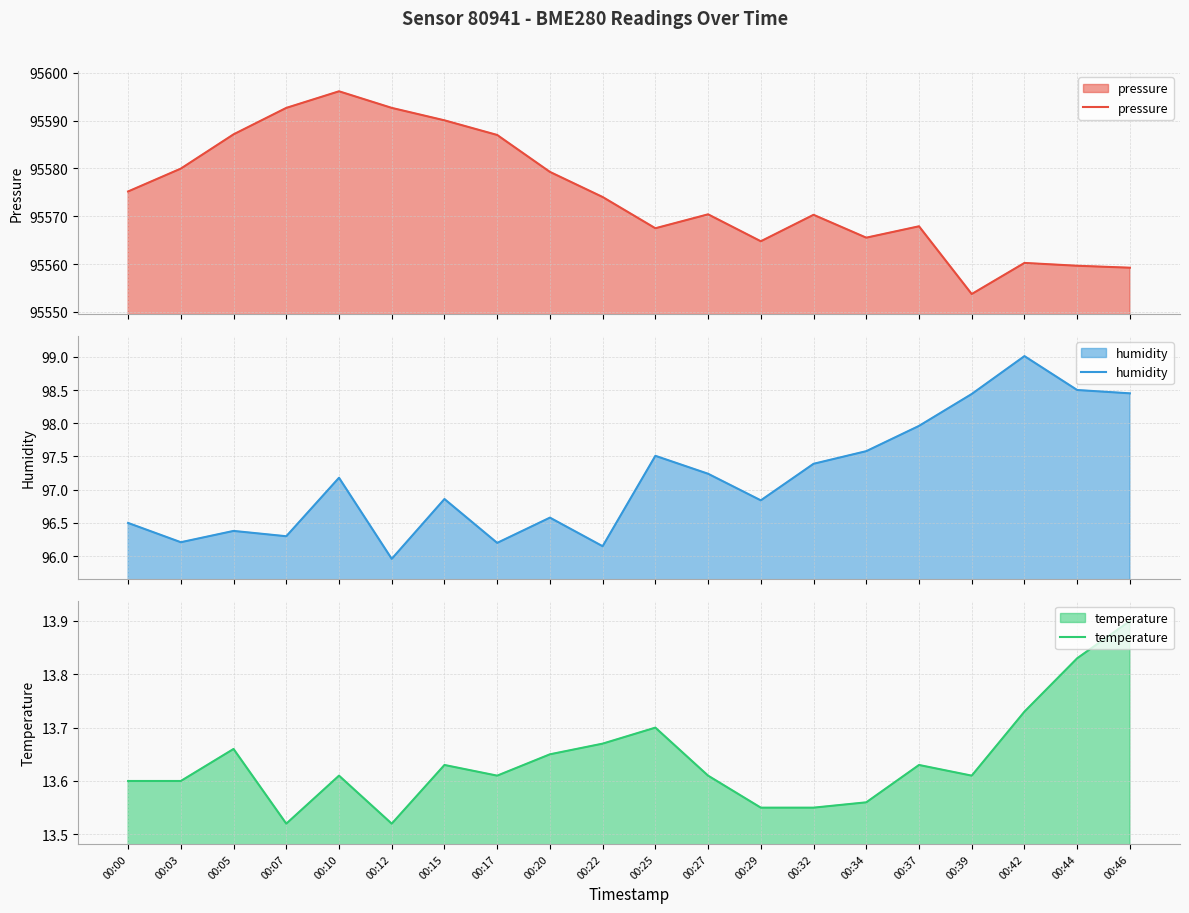

At which category is the sum across all series the highest?

00:10